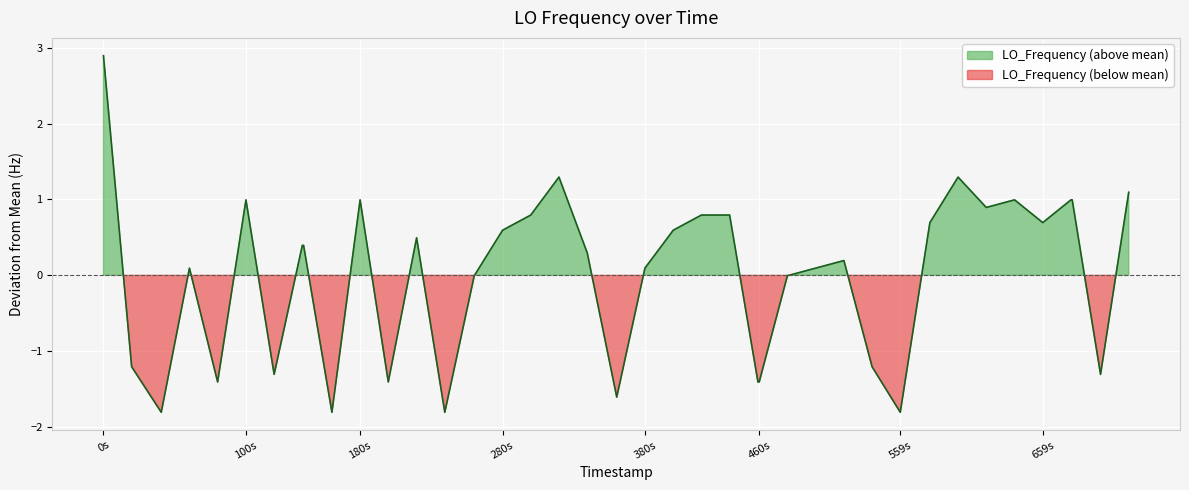

How many values are below 0?

15